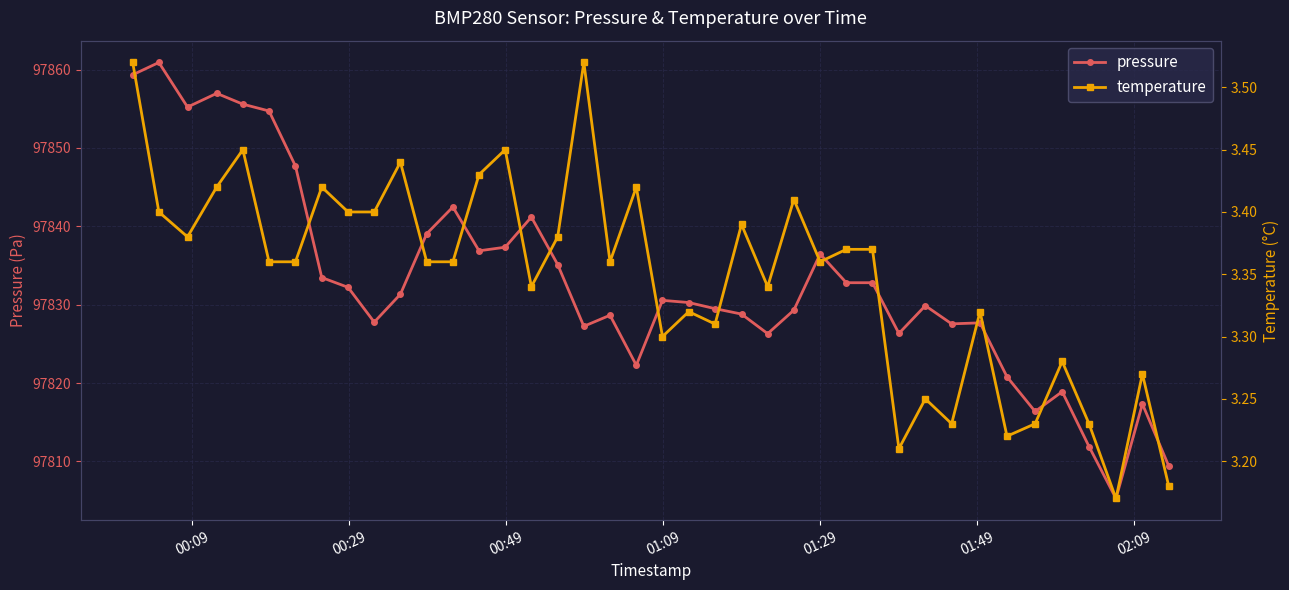

True or false: pressure and temperature cross at least once.

False